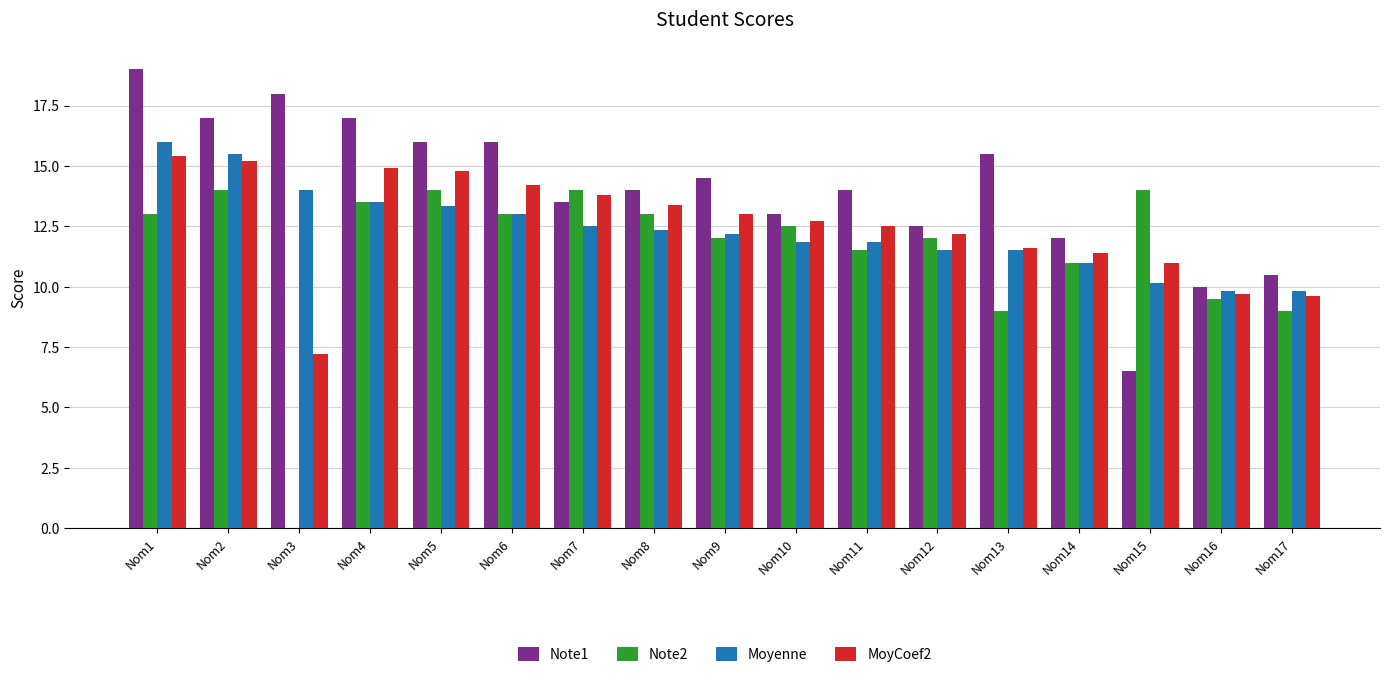

Which category has the highest value in the Moyenne series?

Nom1